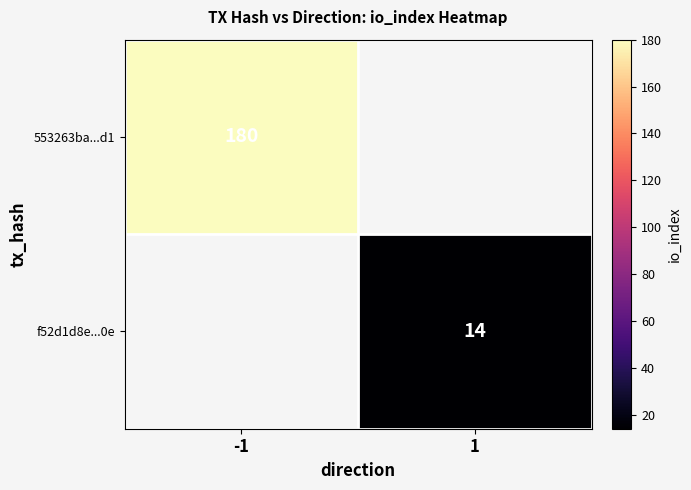

Is it true that f52d1d8e...0e equals 24 at 1?

False